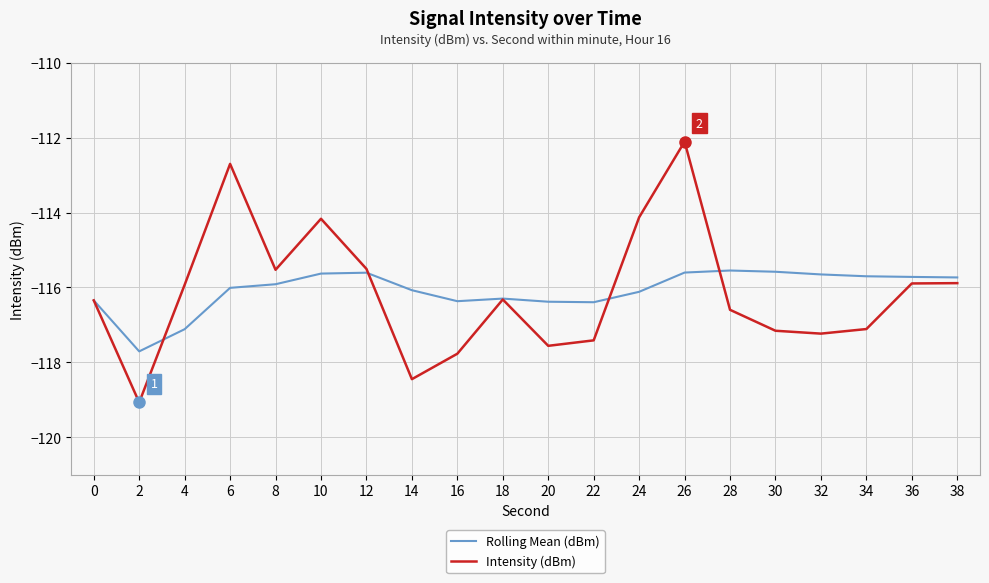

What is the smallest value displayed?

-119.1